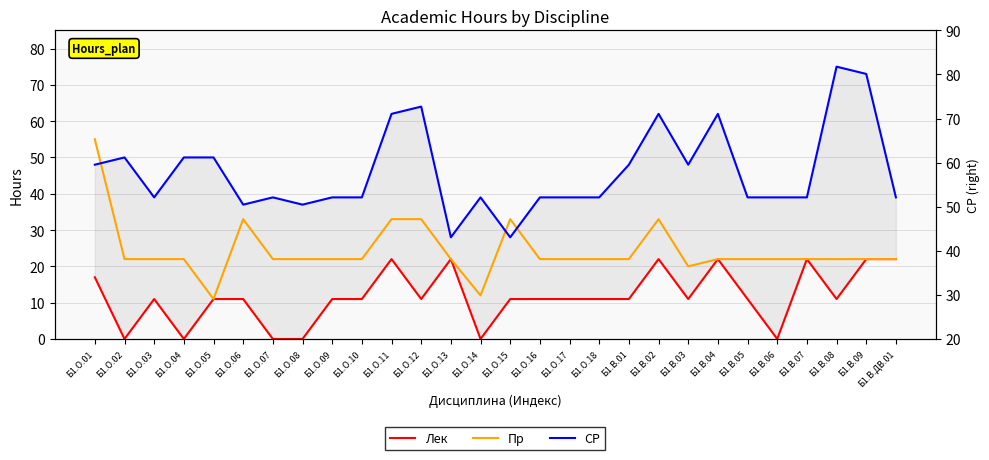

Where is the first local minimum for Пр?

Б1.О.05